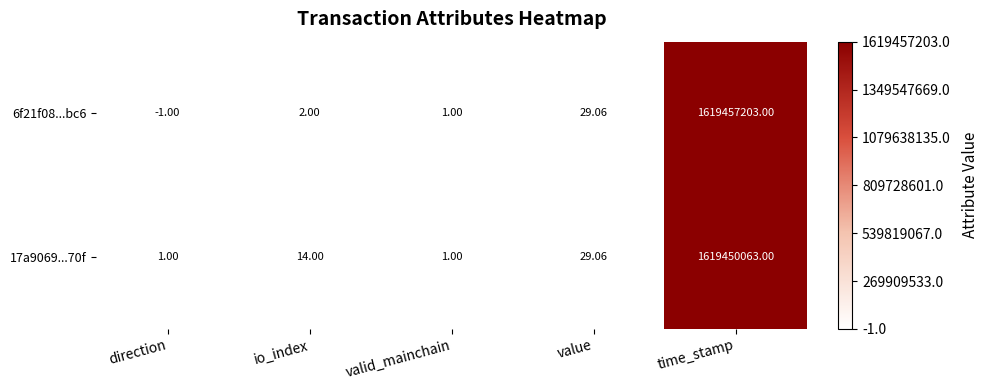

How many values in 6f21f08...bc6 are above zero?

4